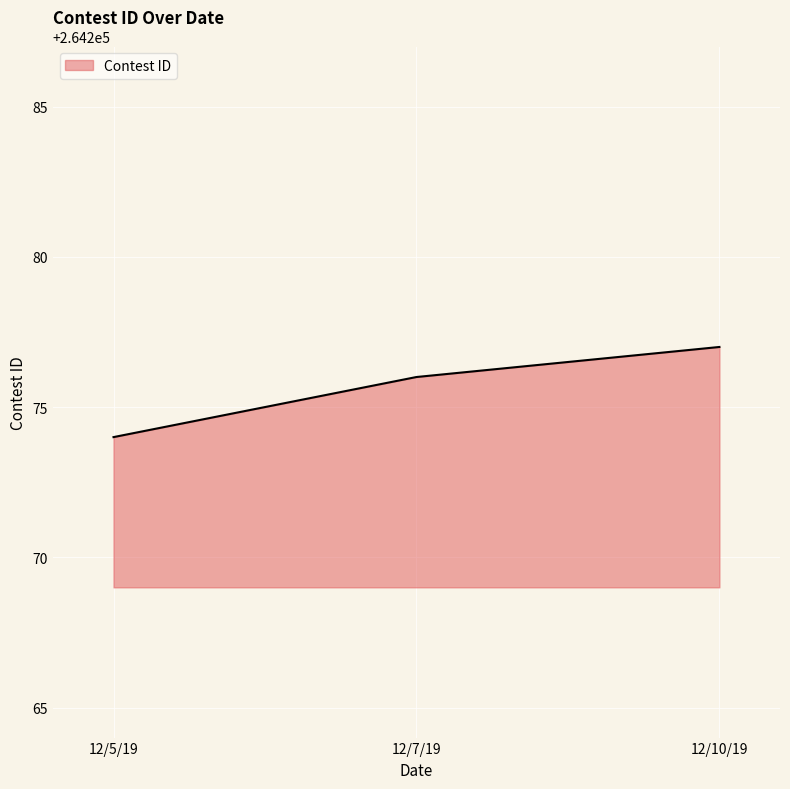

What position from the left is 12/10/19?

3